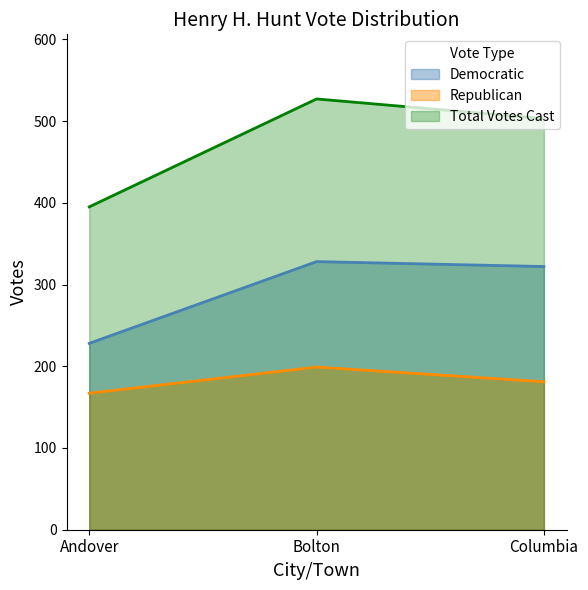

What are all the series names shown in the legend?

Democratic, Republican, Total Votes Cast